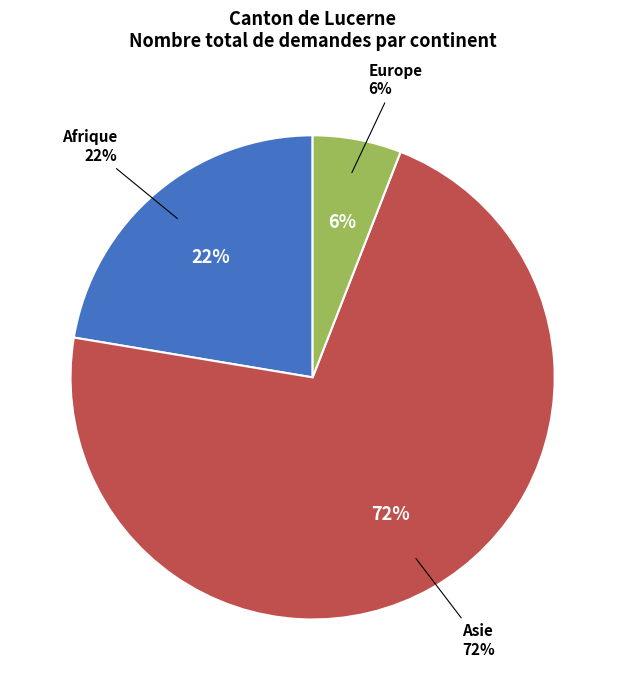

Is Asie the majority of the pie?

Yes